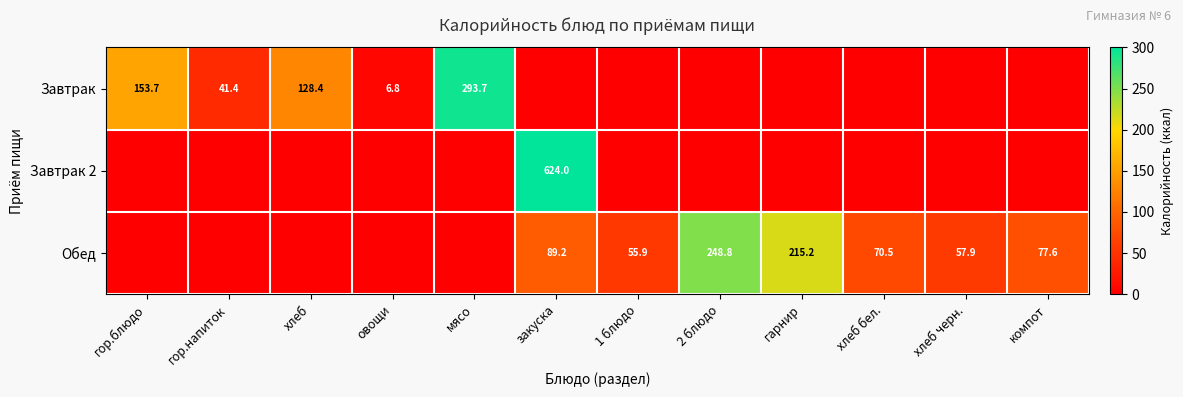

Is the value of Завтрак 2 at закуска greater than the value of Обед at компот?

Yes